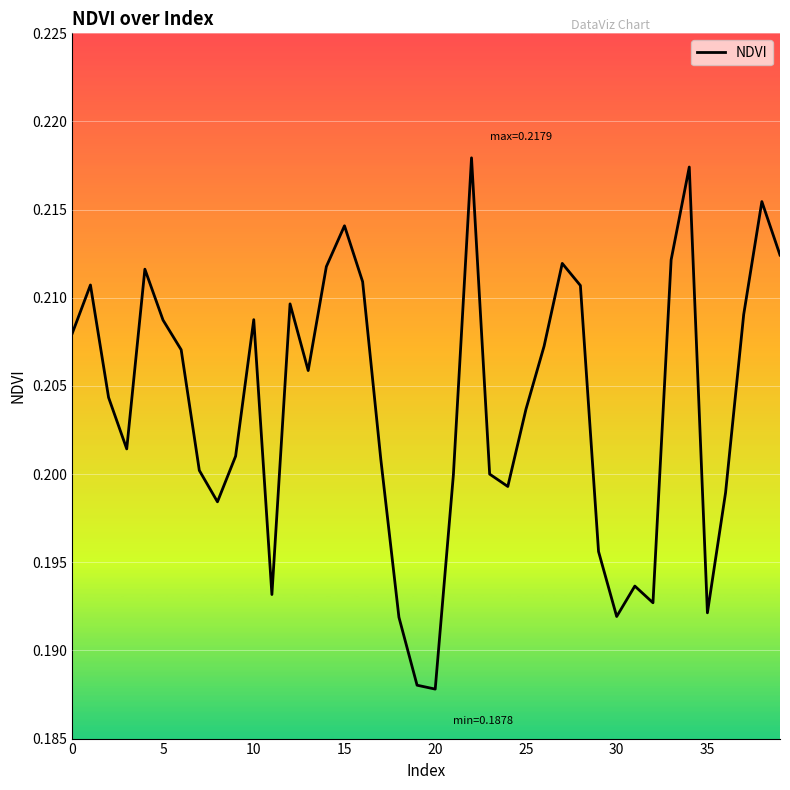

What is the average value?

0.2